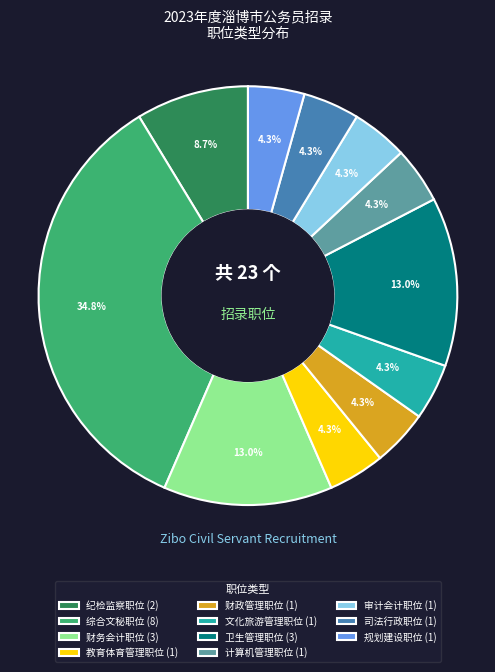

What portion of the pie excludes 规划建设职位?

95.7%